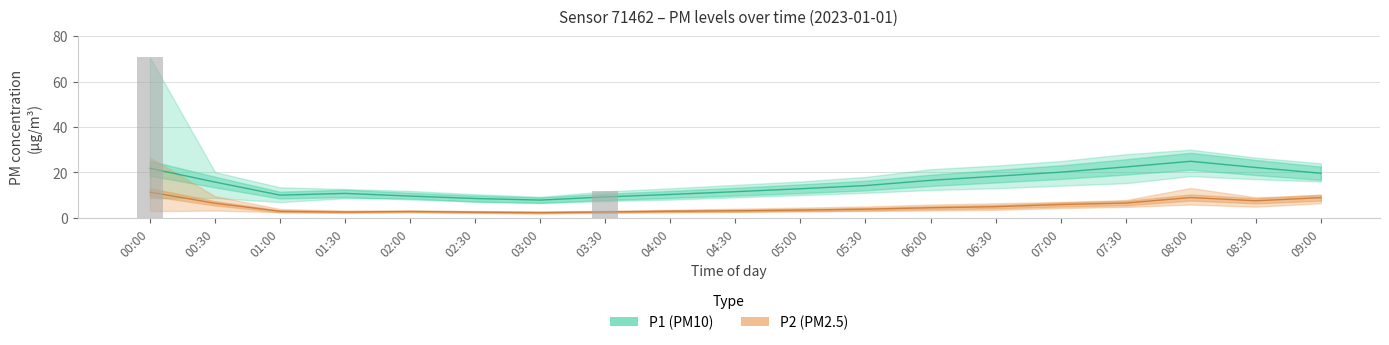

Does the chart contain any negative values?

No